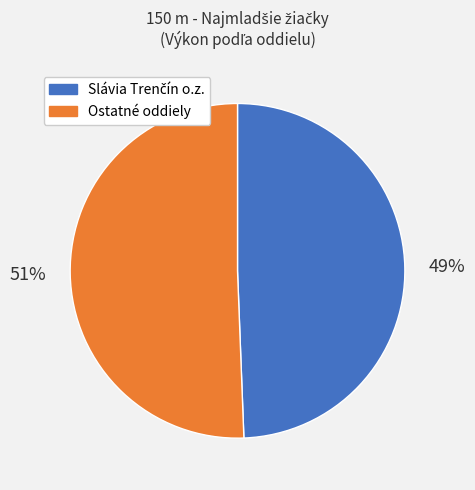

What is the largest slice in the pie chart?

Ostatné oddiely